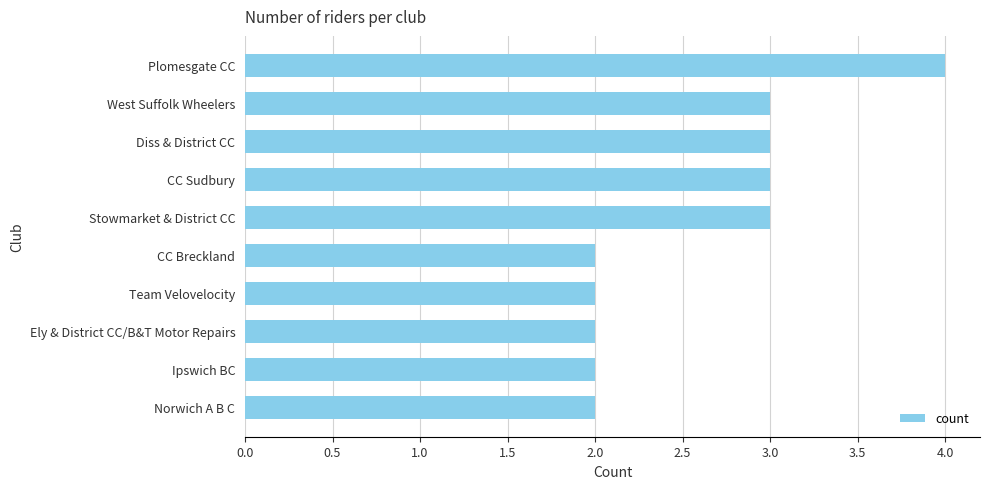

Between Stowmarket & District CC and Plomesgate CC, which is larger?

Plomesgate CC